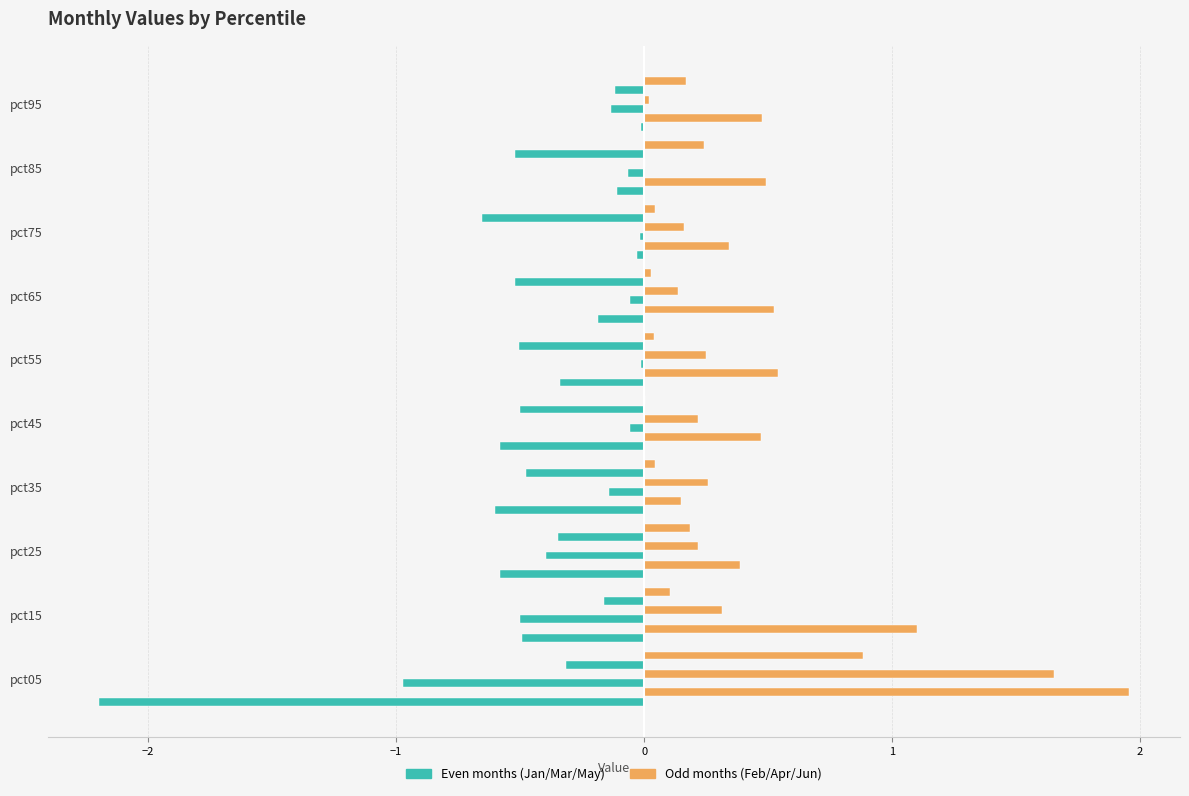

Reading left to right, transcribe all the data shown in this chart.

Jan: -2.2	-0.5	-0.6	-0.6	-0.6	-0.3	-0.2	-0.0	-0.1	-0.0
Feb: 2.0	1.1	0.4	0.1	0.5	0.5	0.5	0.3	0.5	0.5
Mar: -1.0	-0.5	-0.4	-0.1	-0.1	-0.0	-0.1	-0.0	-0.1	-0.1
Apr: 1.7	0.3	0.2	0.3	0.2	0.3	0.1	0.2	0.0	0.0
May: -0.3	-0.2	-0.3	-0.5	-0.5	-0.5	-0.5	-0.7	-0.5	-0.1
Jun: 0.9	0.1	0.2	0.0	0.0	0.0	0.0	0.0	0.2	0.2